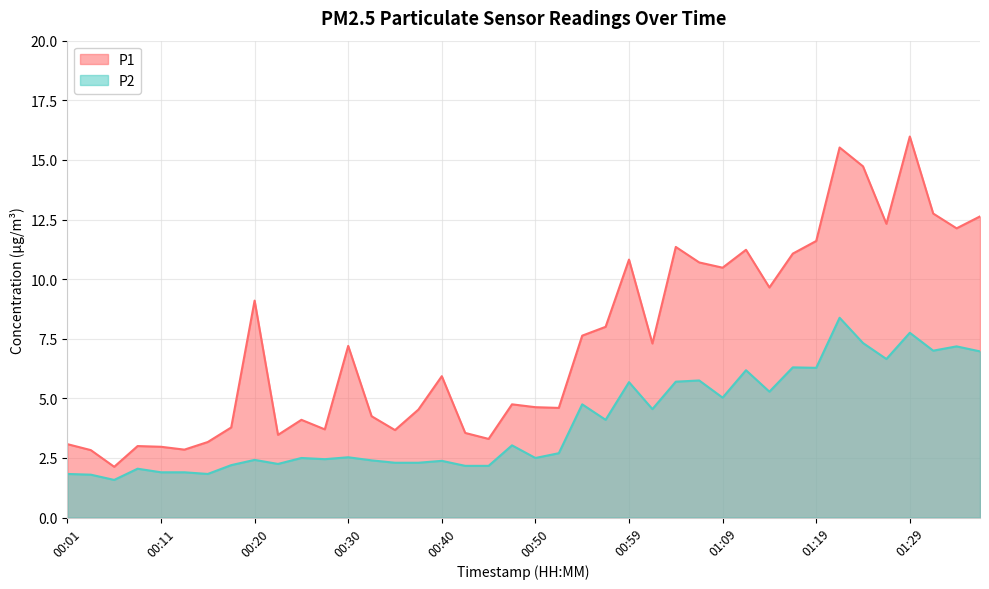

List the series in order of their peak value, lowest first.

P2, P1